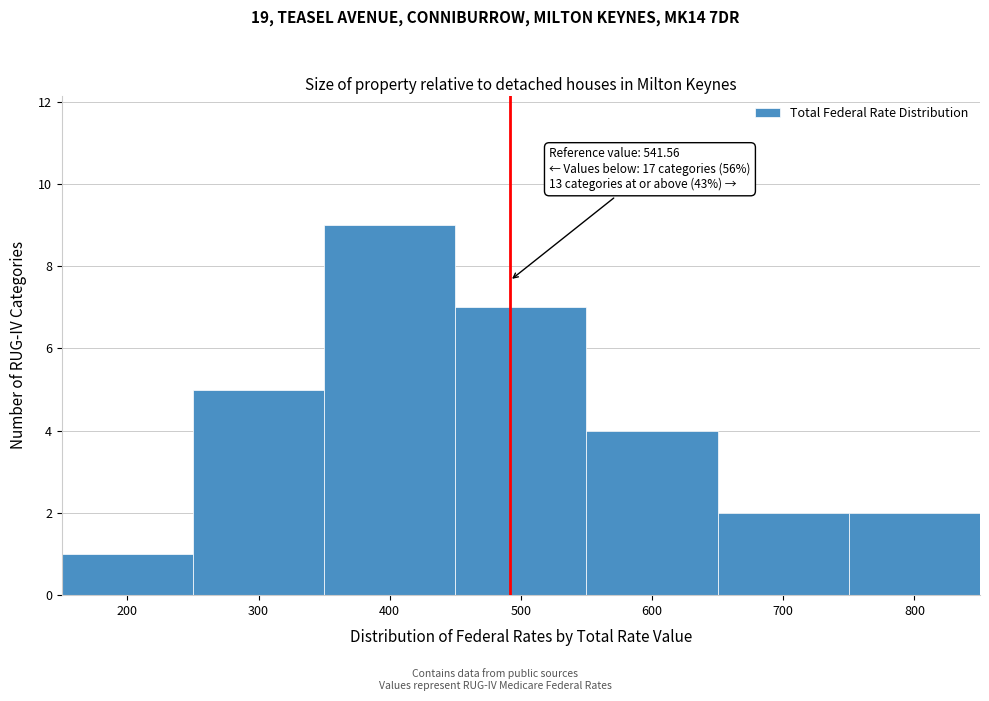

Reading left to right, extract all data points from this chart.

1	5	9	7	4	2	2